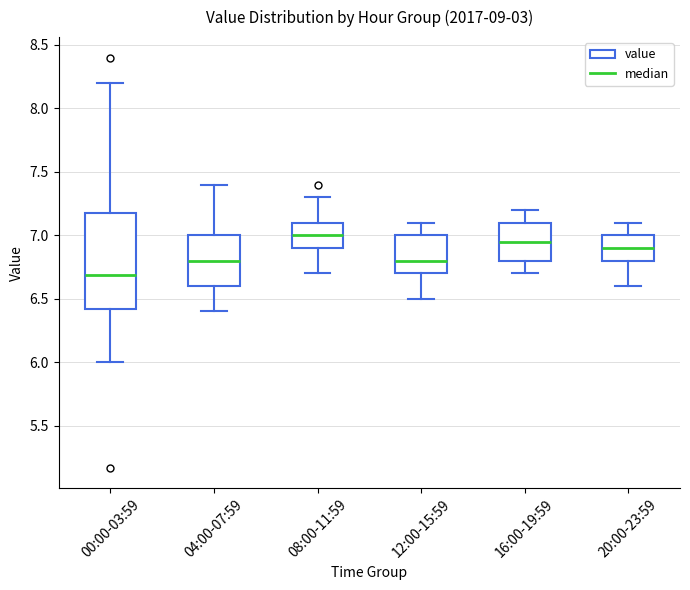

Which box's median line is the lowest?

00:00-03:59